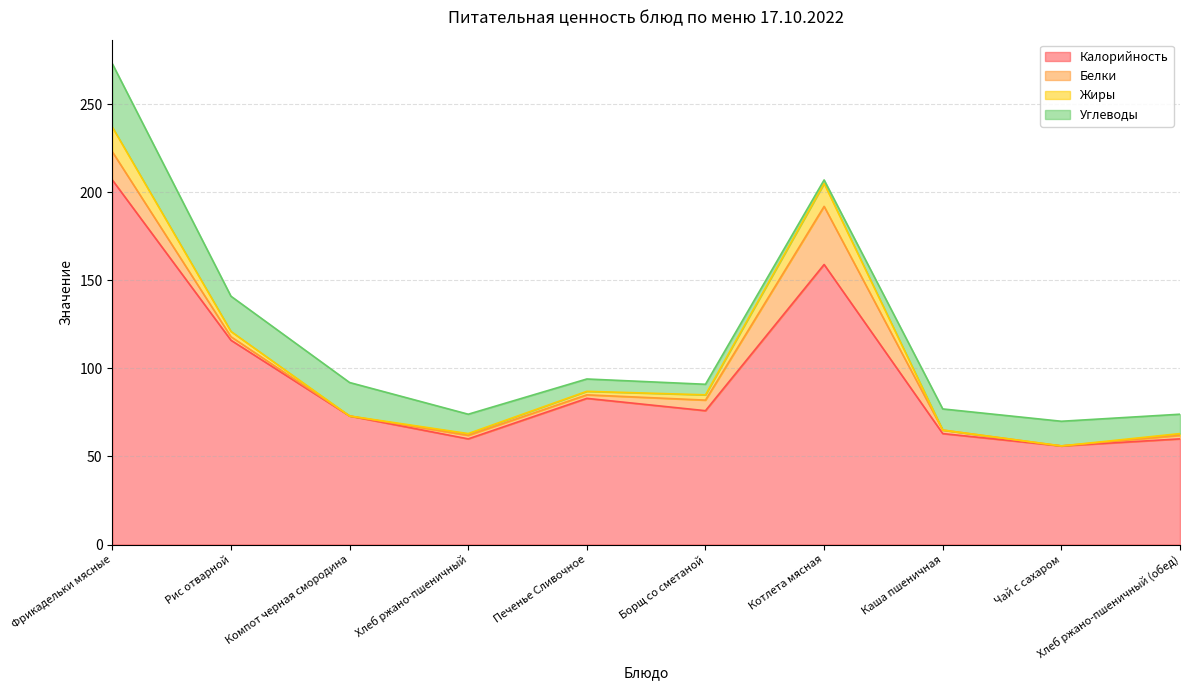

Is it true that Калорийность equals 73 at Рис отварной?

False